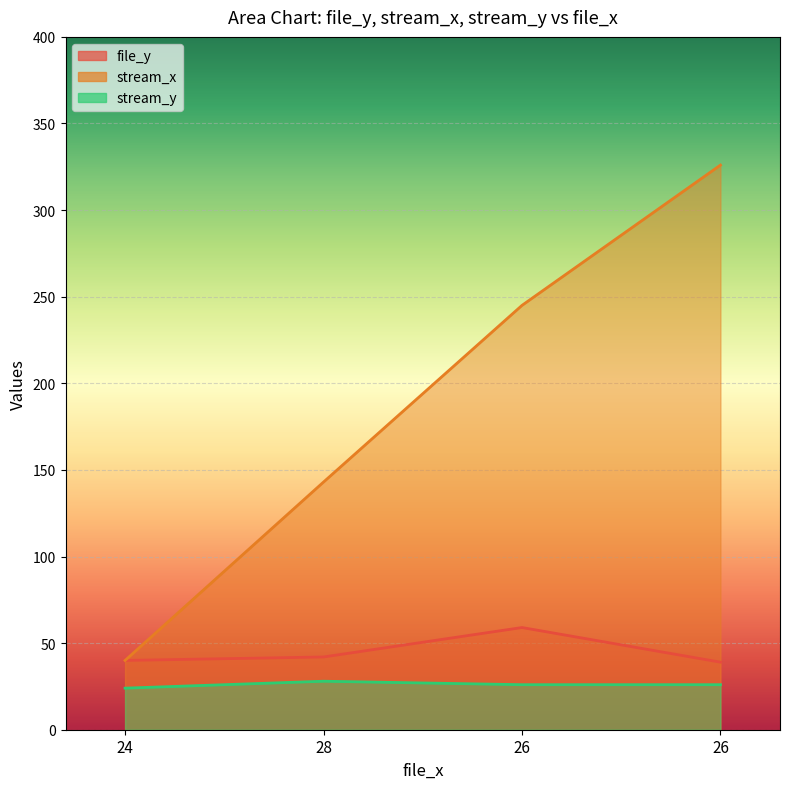

What is the total value across all series at 24?

104